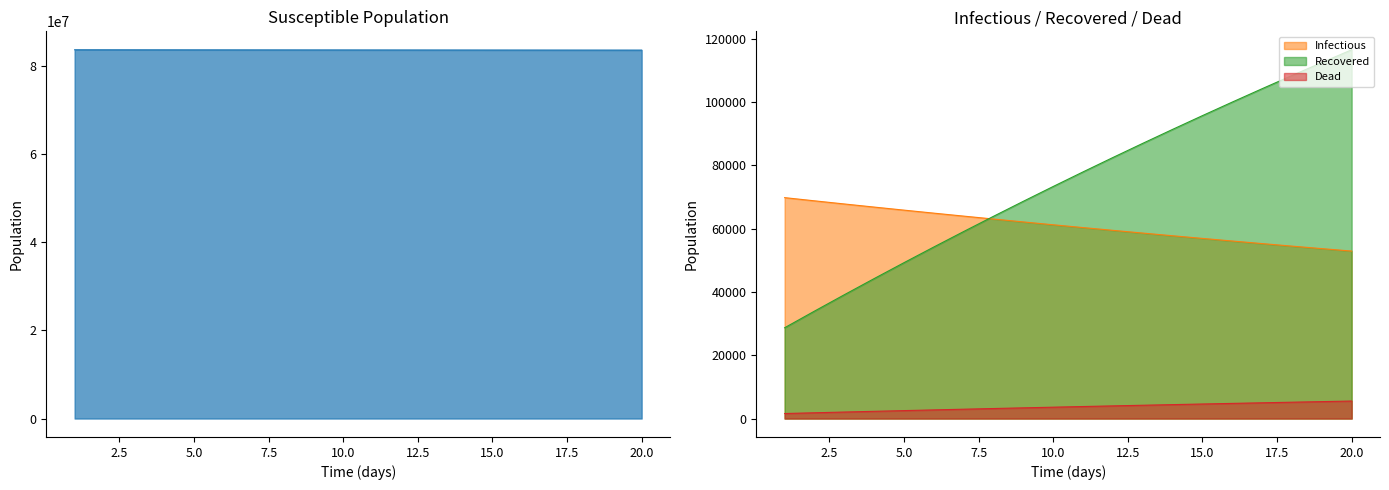

How many series are shown in this chart?

4